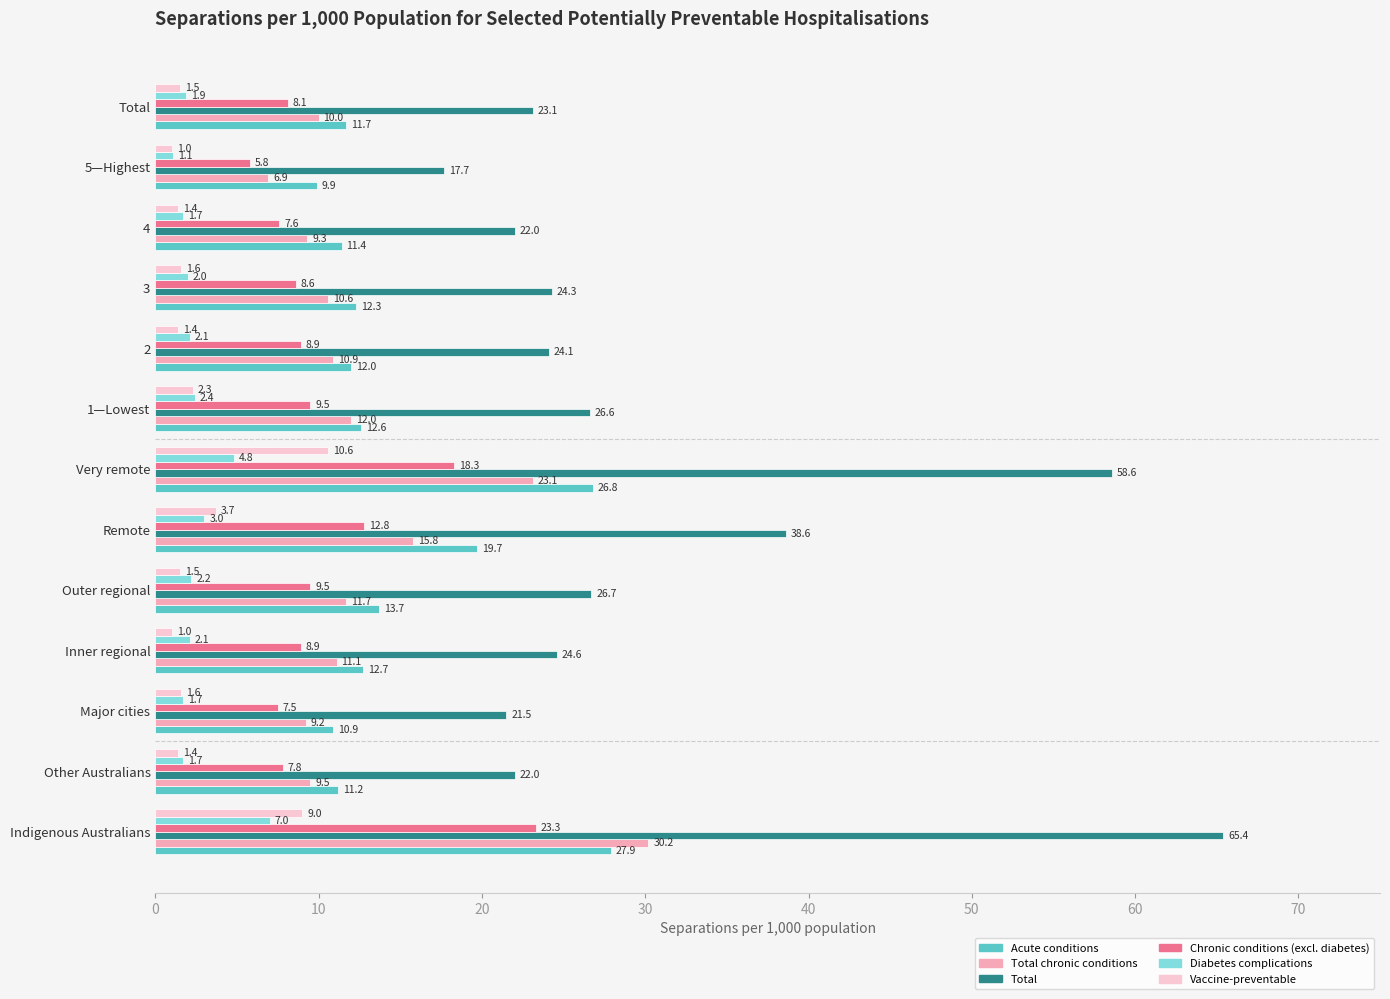

What is the difference between the second highest and minimum values in the Acute conditions series?

16.9